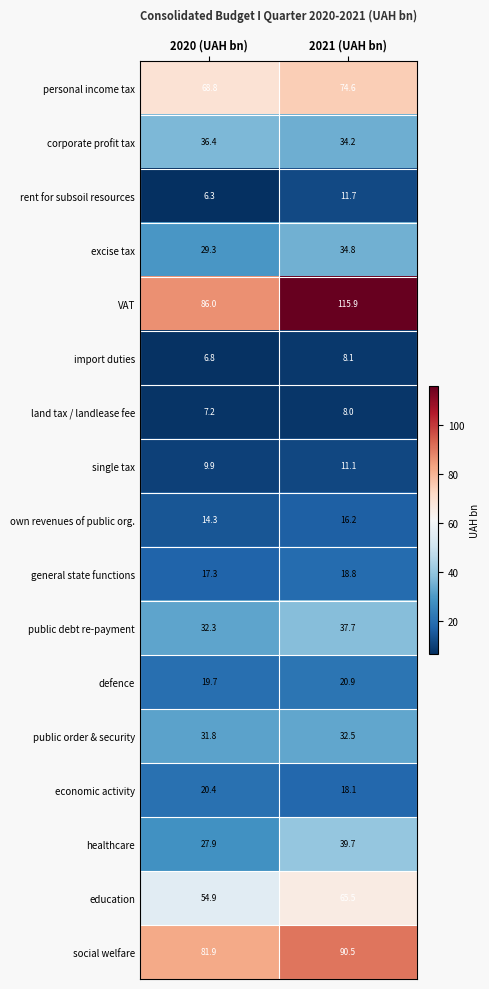

What is the difference between the general state functions values at 2021 (UAH bn) and 2020 (UAH bn)?

1.5